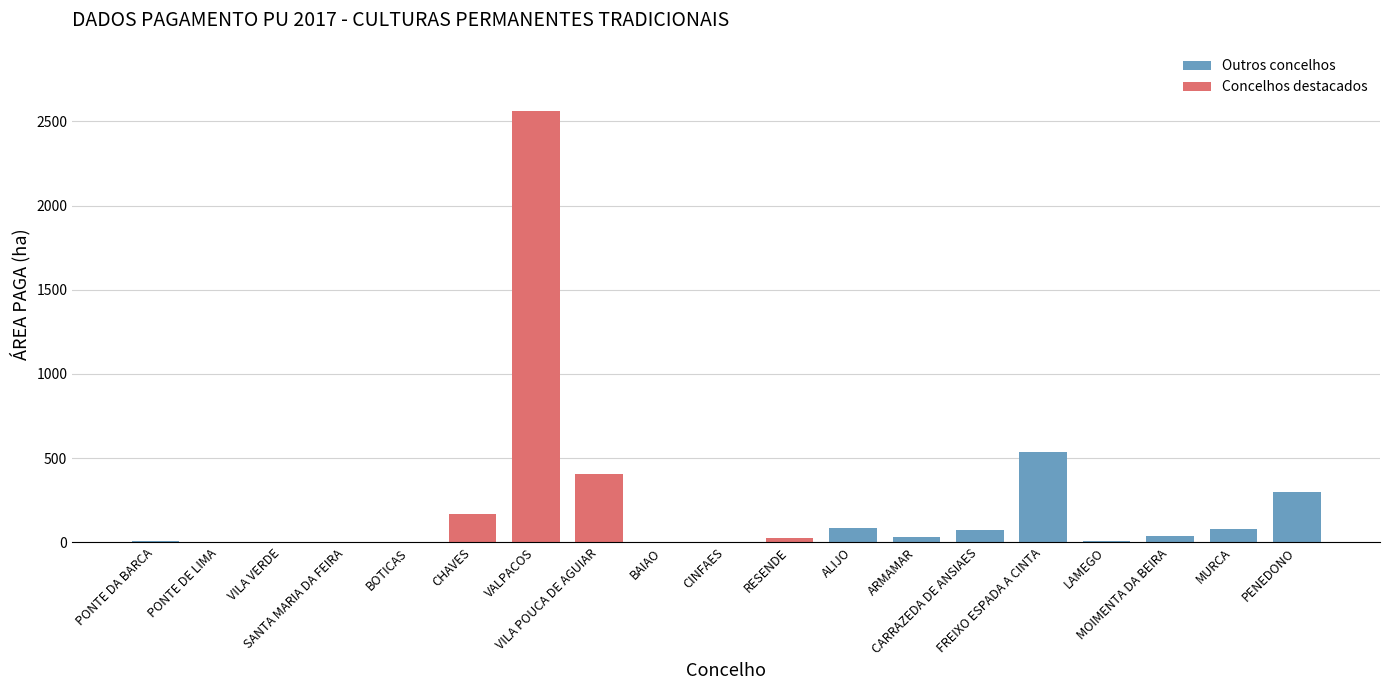

Approximately how many times larger is the value at PENEDONO compared to RESENDE?

10.9